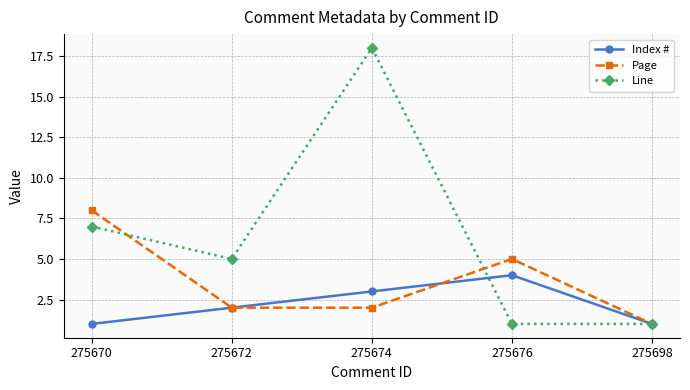

Between 275674 and 275676, which series saw the biggest shift?

Line